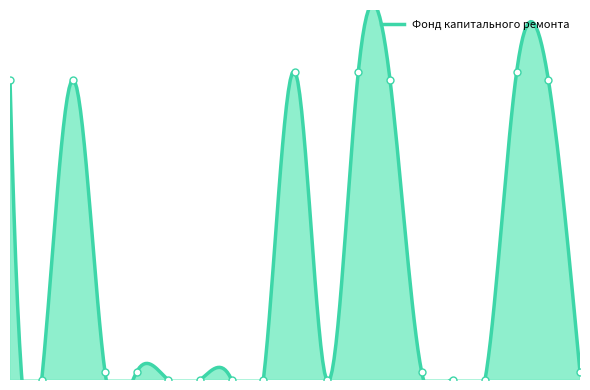

List the labels in order of value, largest first.

10, 12, 17, 1, 3, 13, 18, 4, 5, 14, 19, 2, 6, 7, 8, 9, 11, 15, 16